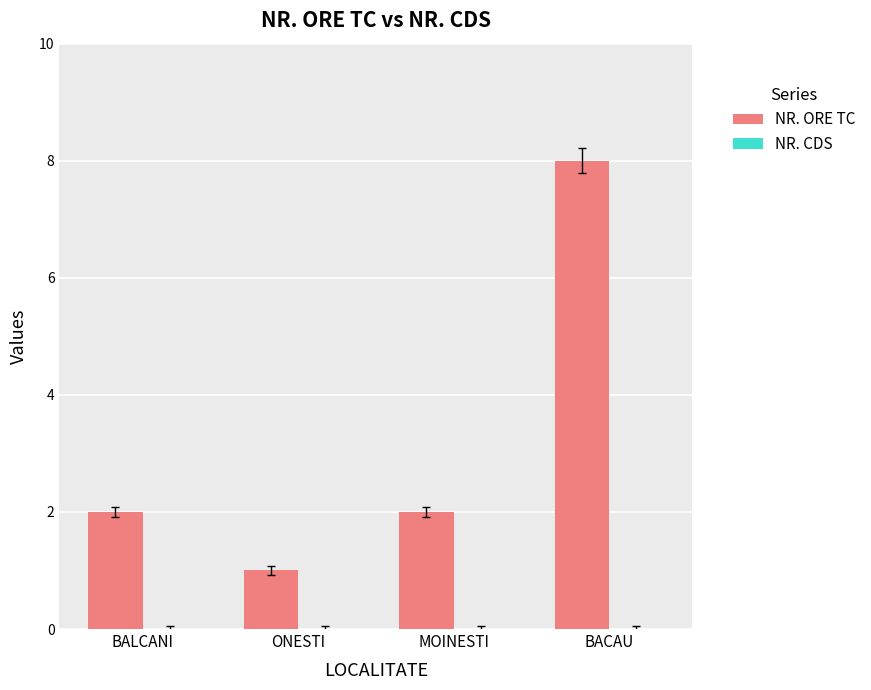

Reading left to right, list all the values displayed in this chart.

2	1	2	8